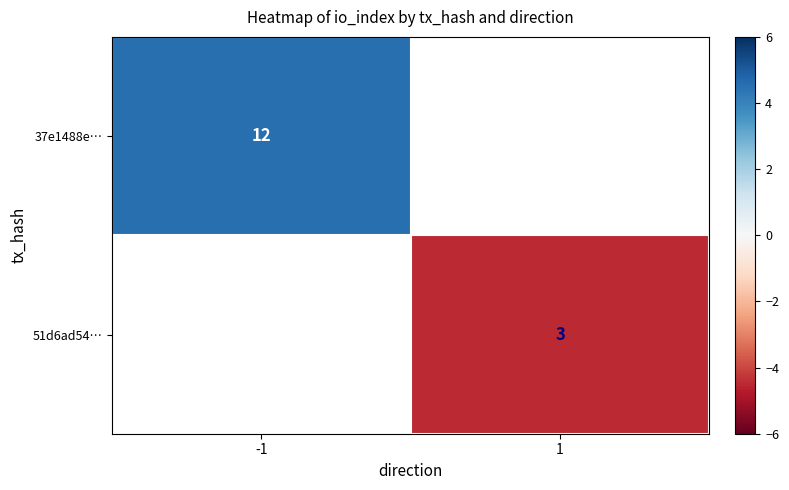

The 51d6ad54… series shows 3.0 at 1. True or false?

True